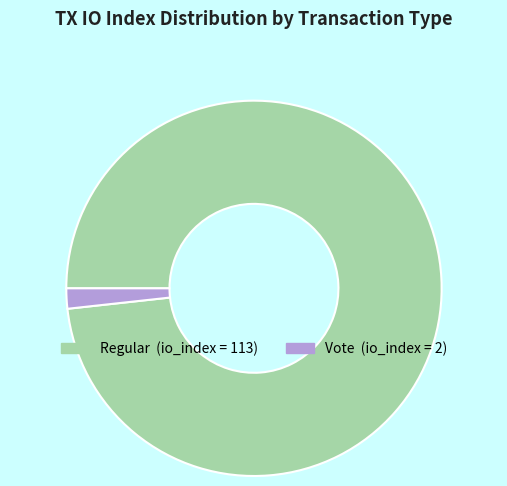

Does any single category account for the majority?

Yes